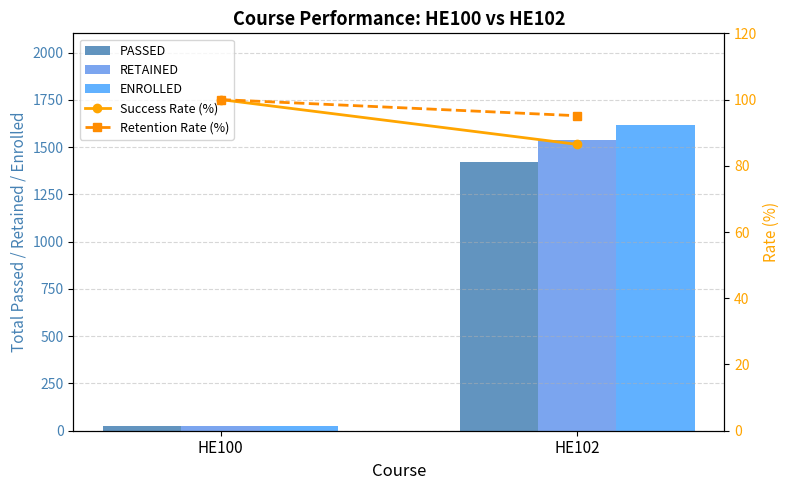

Reading right to left, transcribe all the data shown in this chart.

PASSED: HE102=1423.0	HE100=25.0
RETAINED: HE102=1539.0	HE100=25.0
ENROLLED: HE102=1617.0	HE100=26.0
Success Rate (%): HE102=86.5	HE100=100.0
Retention Rate (%): HE102=95.1	HE100=100.0